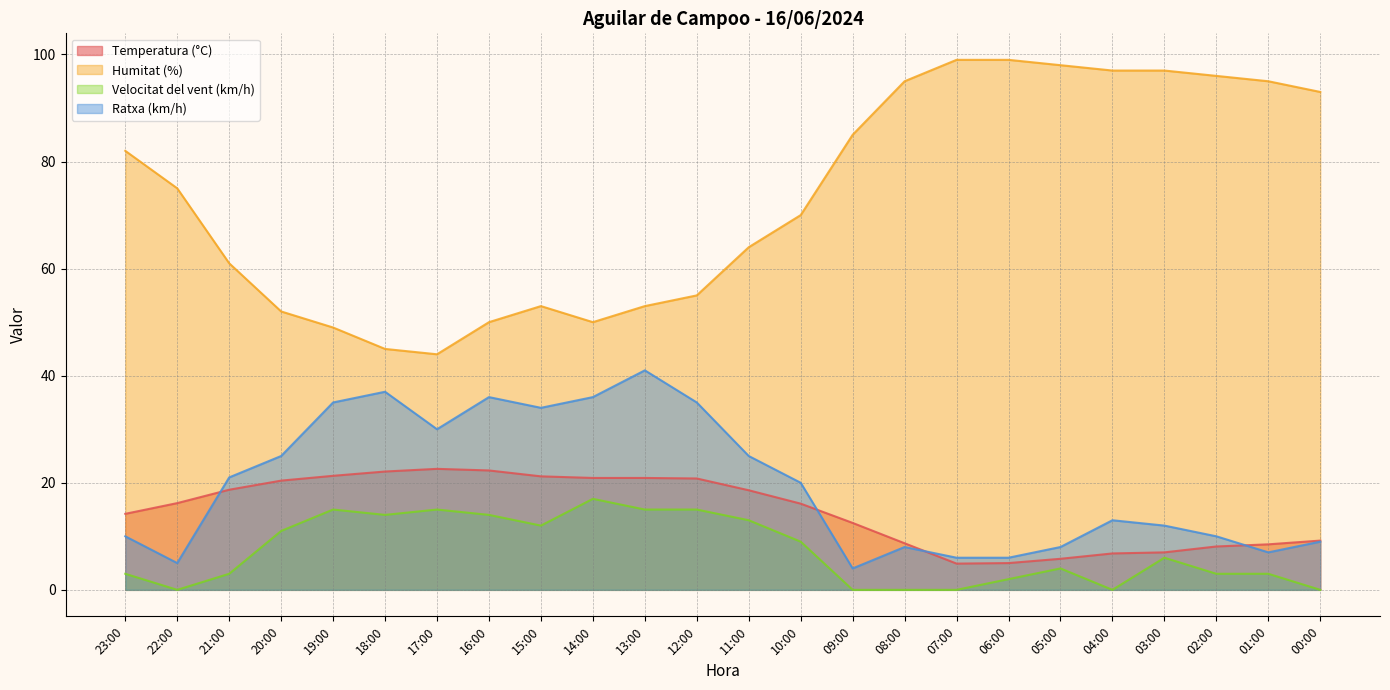

How many lines are shown in the chart?

4